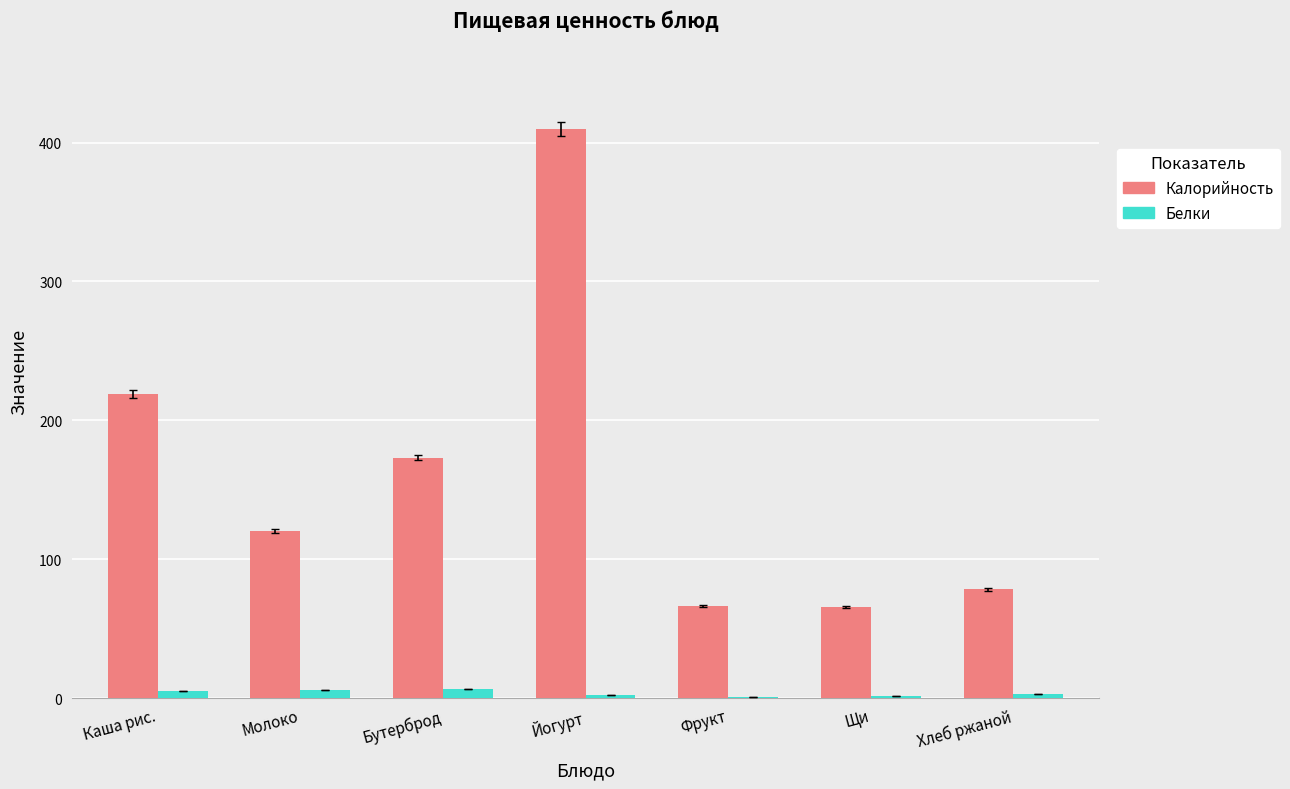

How many groups of bars are there?

7